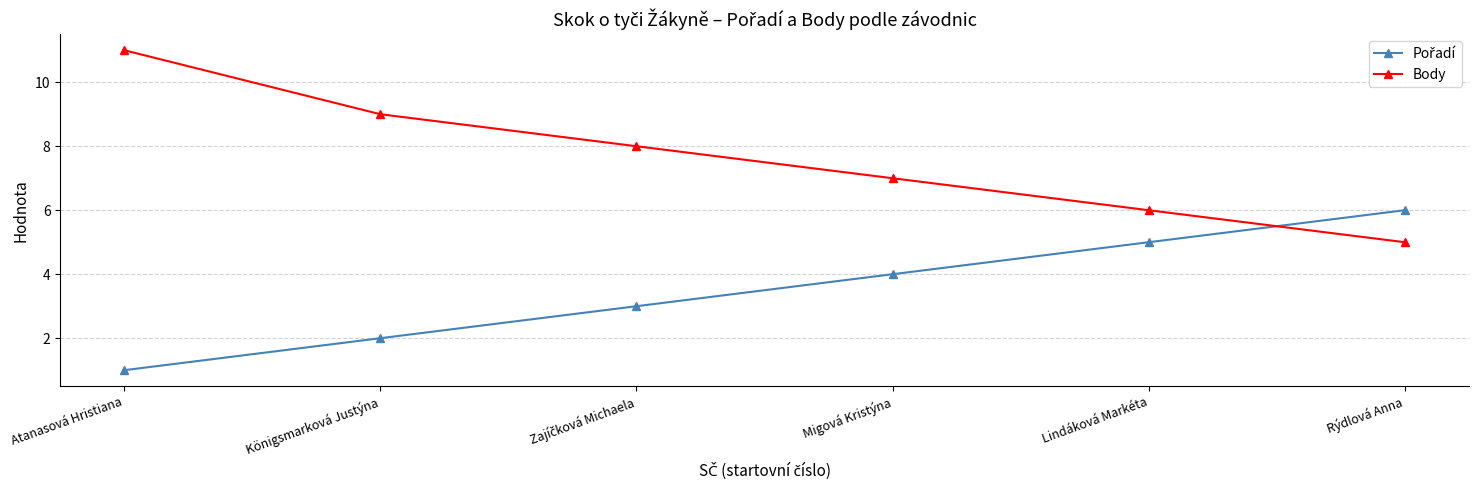

How many lines are shown in the chart?

2